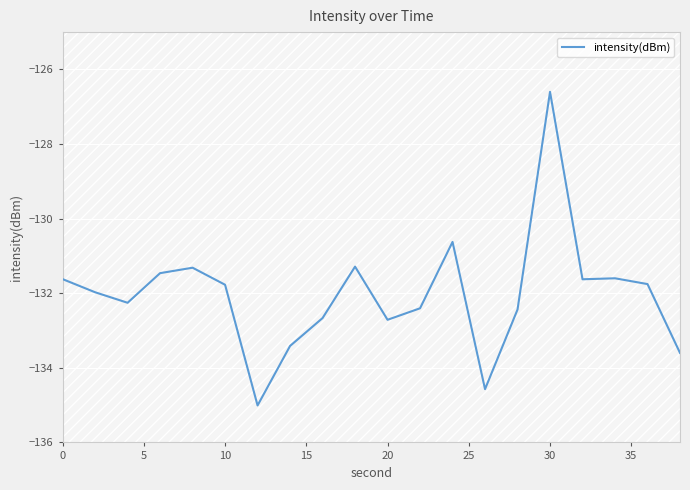

What is the greatest value displayed?

-126.6